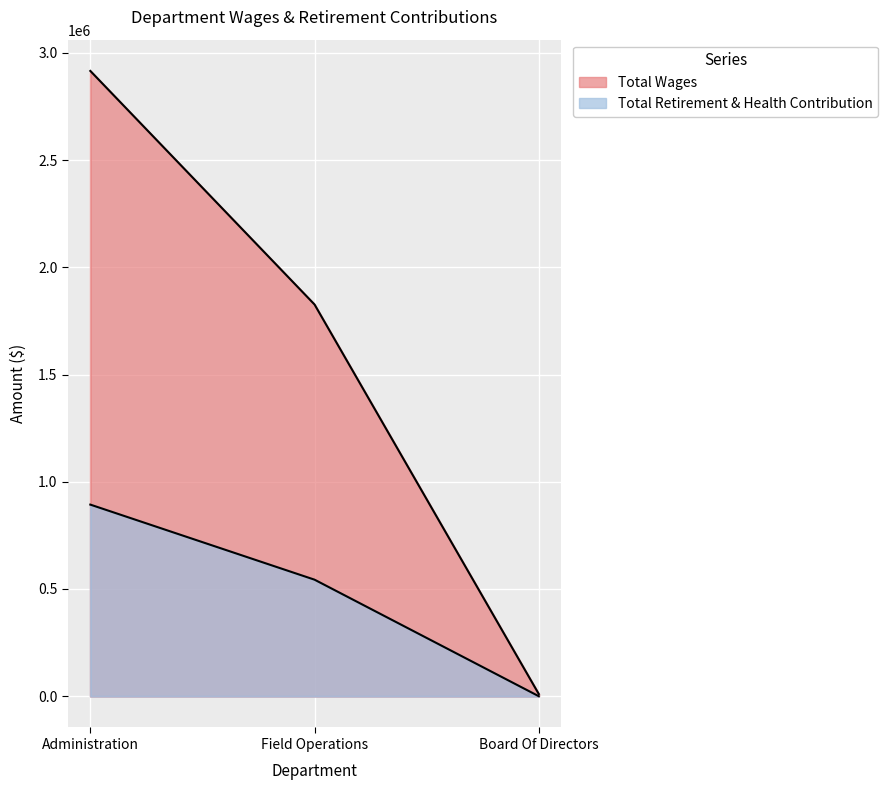

Is it true that Total Retirement & Health Contribution equals 273963 at Field Operations?

False